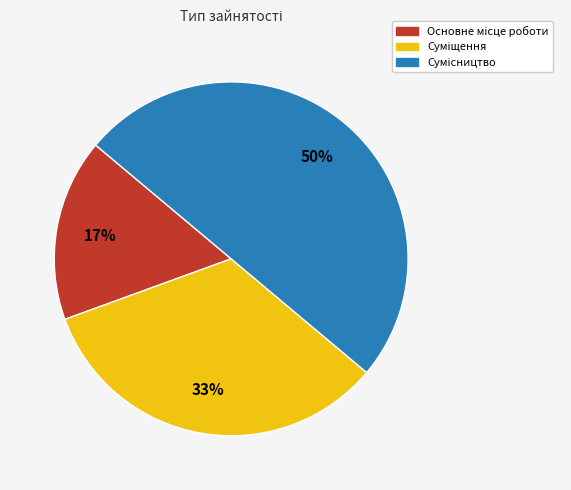

To the nearest percent, what is the average slice percentage?

33%